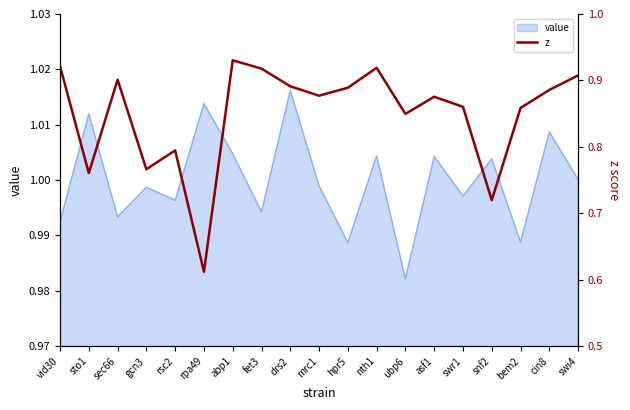

Reading left to right, what are all the values shown in this chart?

0.9	0.8	0.9	0.8	0.8	0.6	0.9	0.9	0.9	0.9	0.9	0.9	0.8	0.9	0.9	0.7	0.9	0.9	0.9